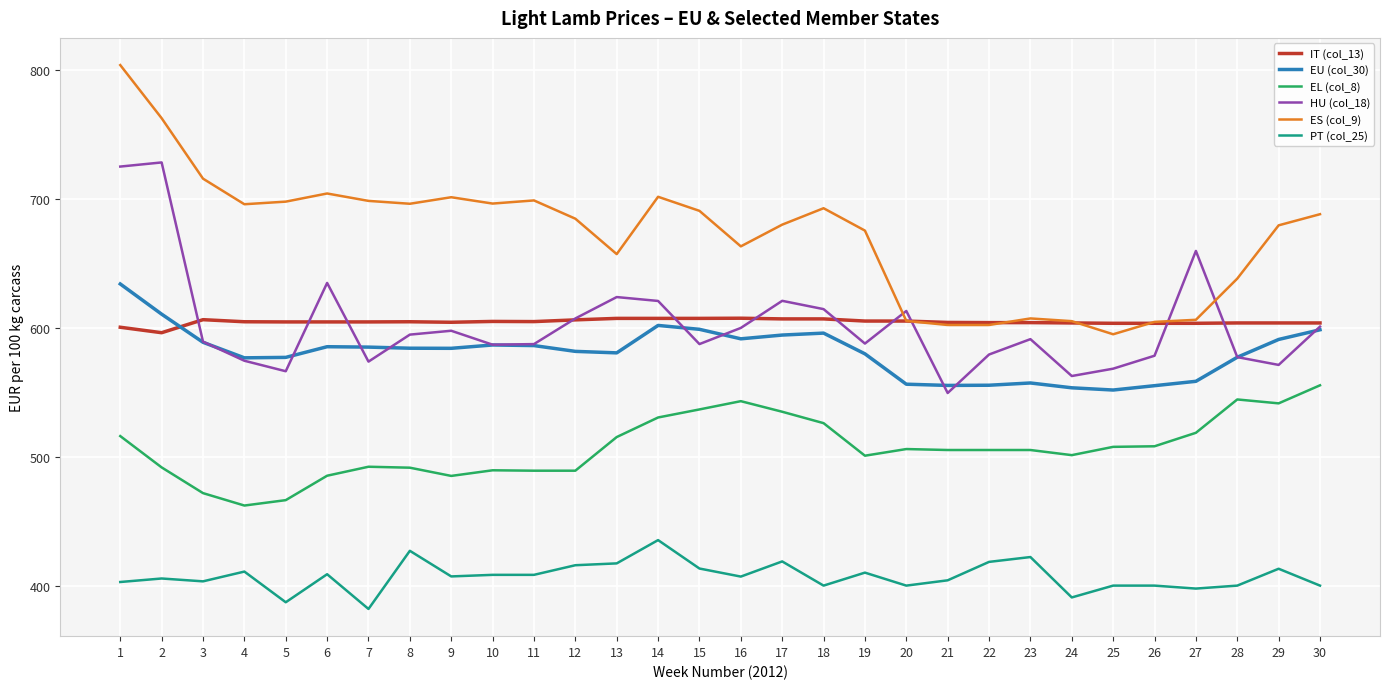

The value of PT (col_25) at 25 is 400.0. True or false?

True